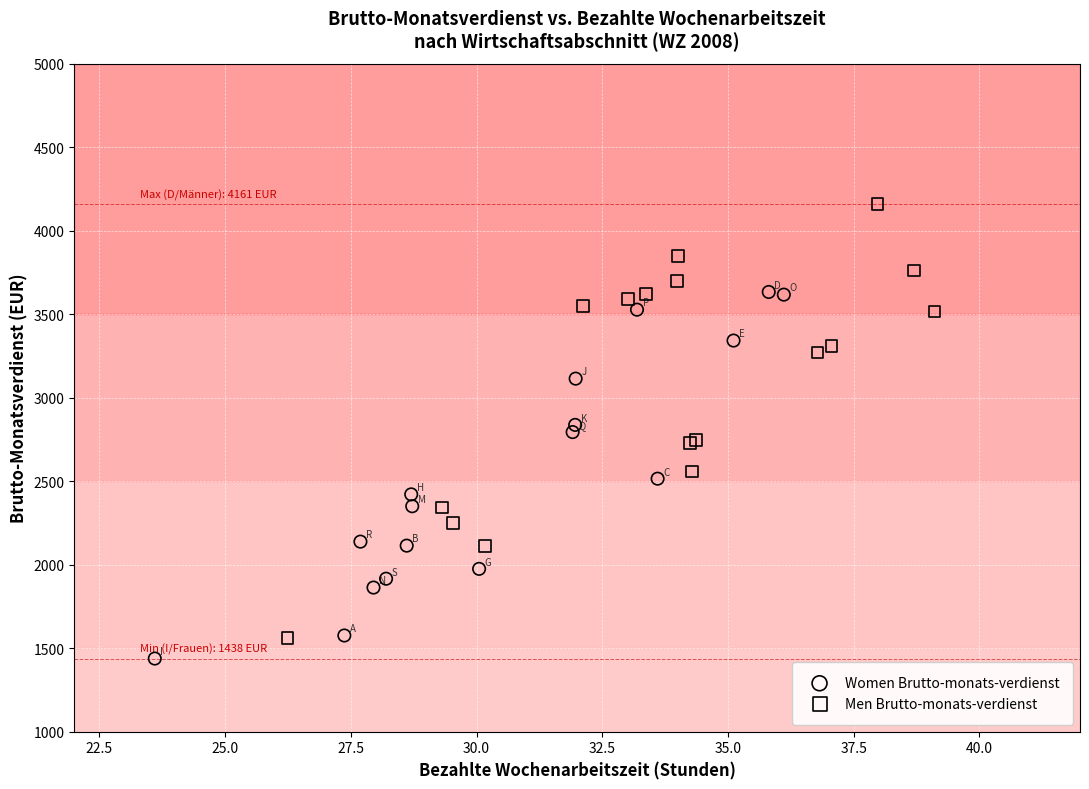

Which series reaches the maximum Y coordinate?

Men Brutto-monats-verdienst